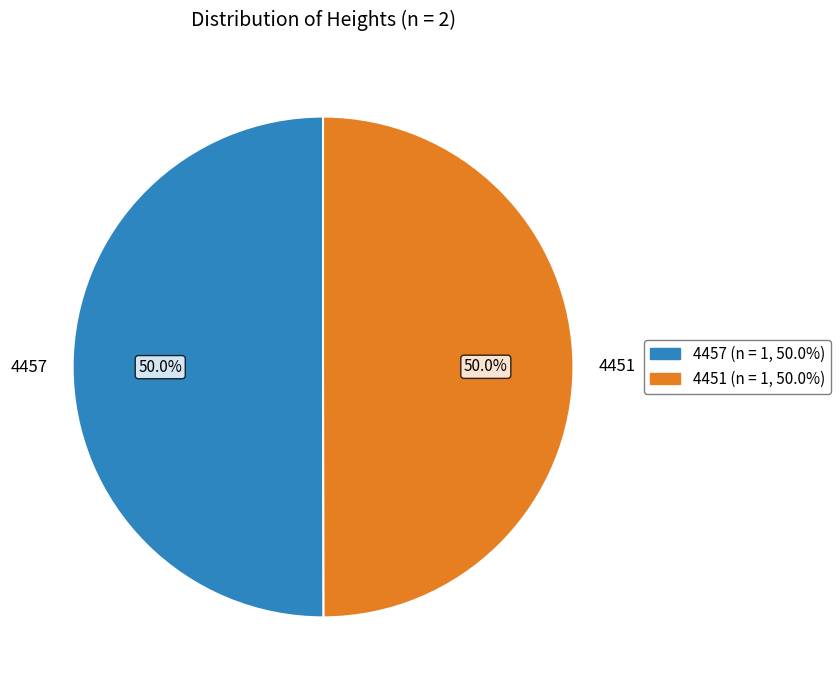

Combined, do 4451 and 4457 account for over 50%?

Yes